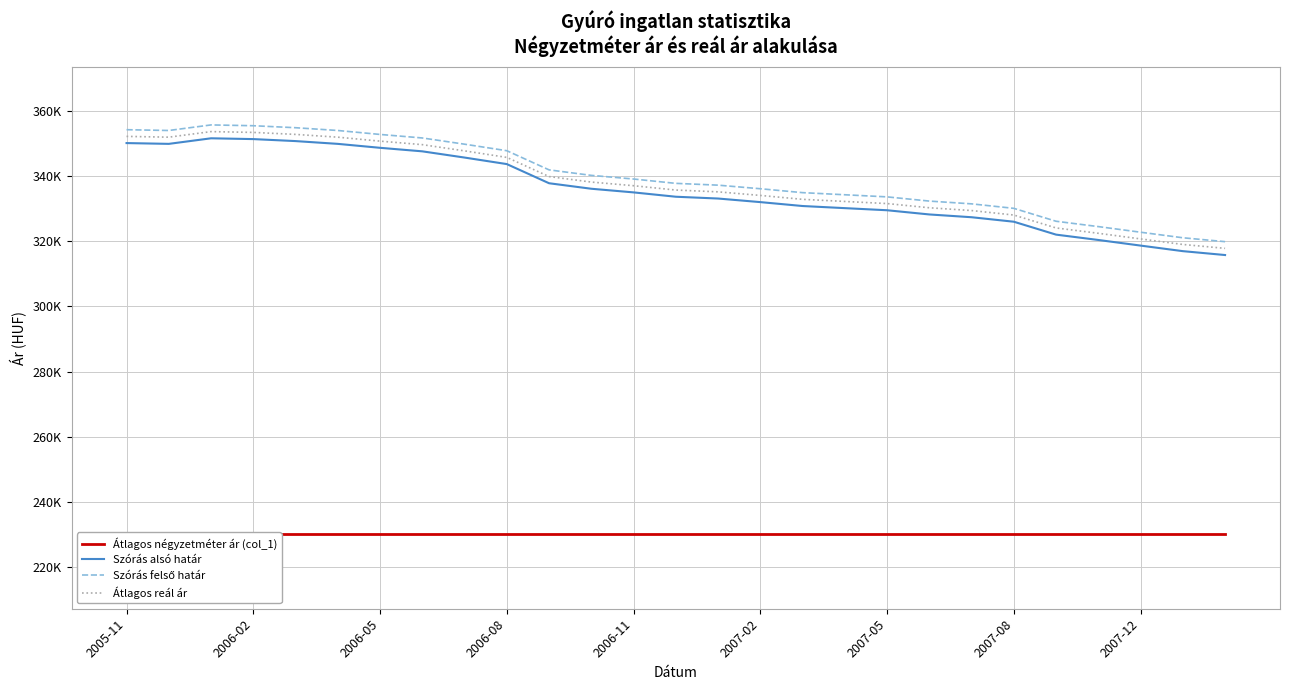

Rank the categories by Átlagos négyzetméter ár (col_1) value from lowest to highest.

2005-11, 2006-02, 2006-05, 2006-08, 2006-11, 2007-02, 2007-05, 2007-08, 2007-12, 9, 10, 11, 12, 13, 14, 15, 16, 17, 18, 19, 20, 21, 22, 23, 24, 25, 26